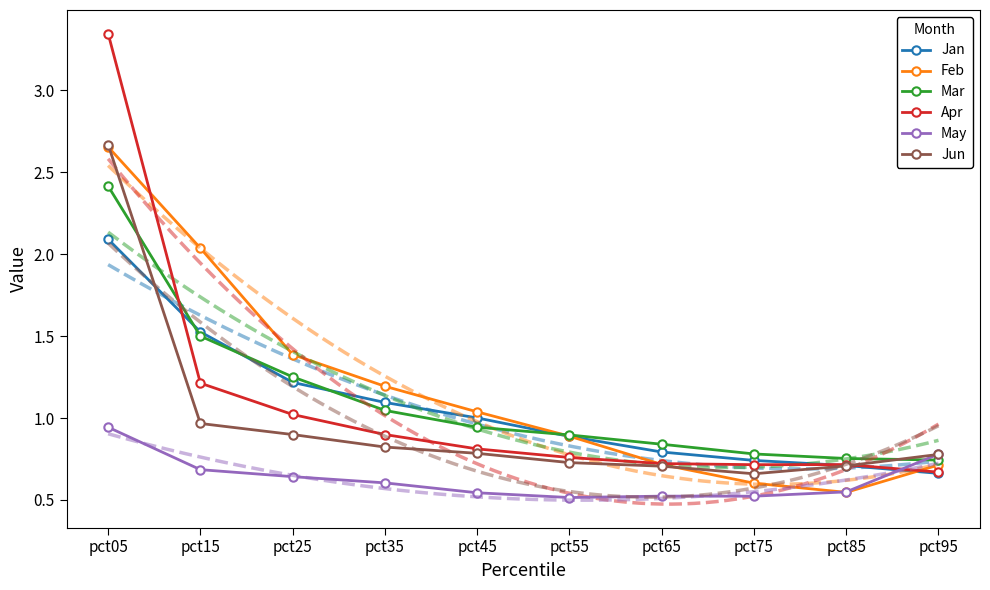

Which category has the lowest value in the Jun series?

pct75